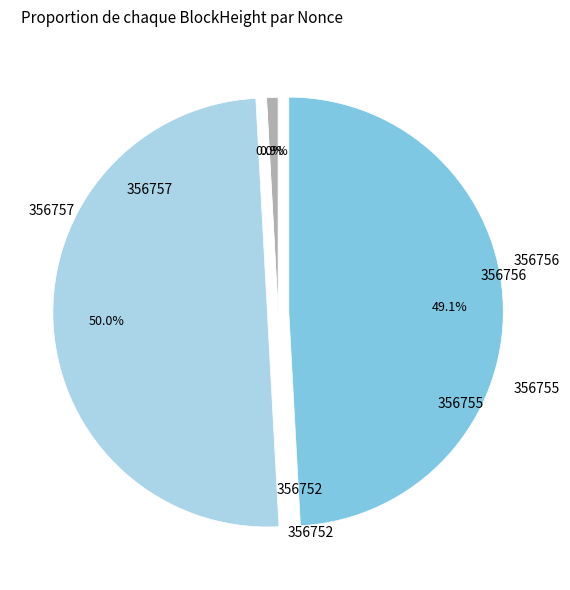

Count the number of slices in the pie.

4